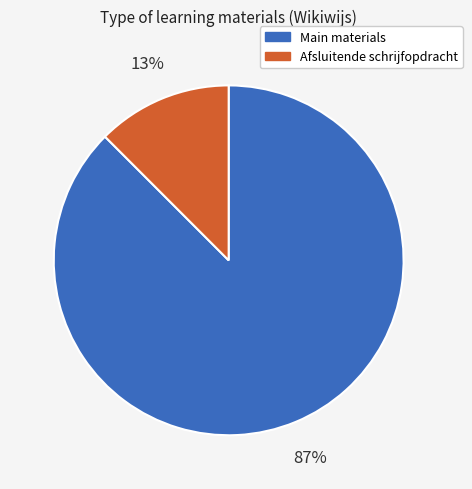

To the nearest percent, what is the average slice percentage?

50%